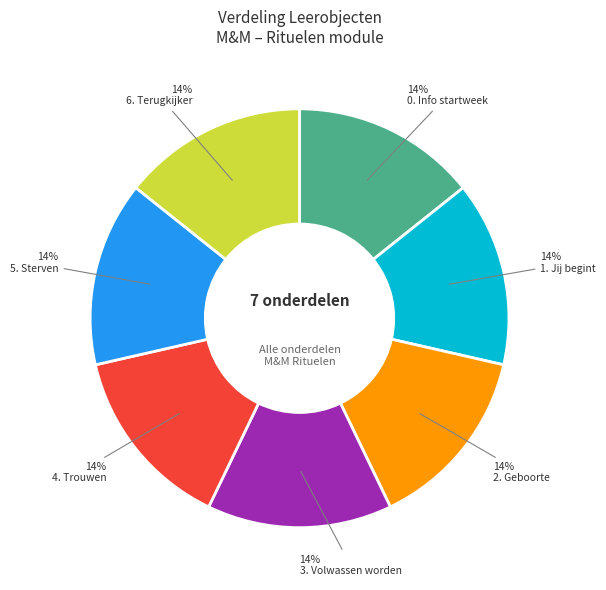

To the nearest percent, what portion does 5. Sterven represent?

14%